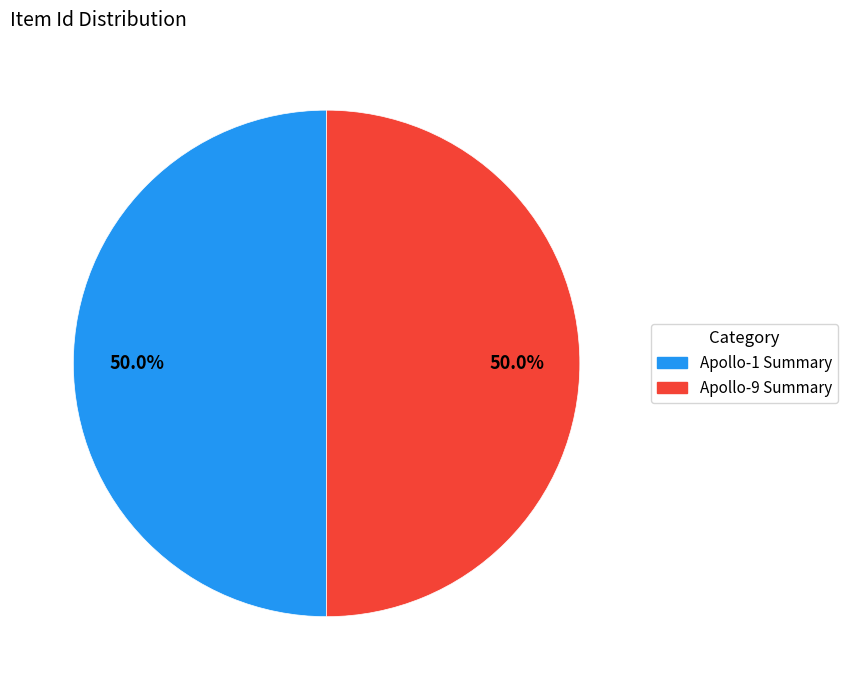

Rank the categories by value from lowest to highest.

Technical information summary Apollo-1, Technical Information Summary Apollo-9